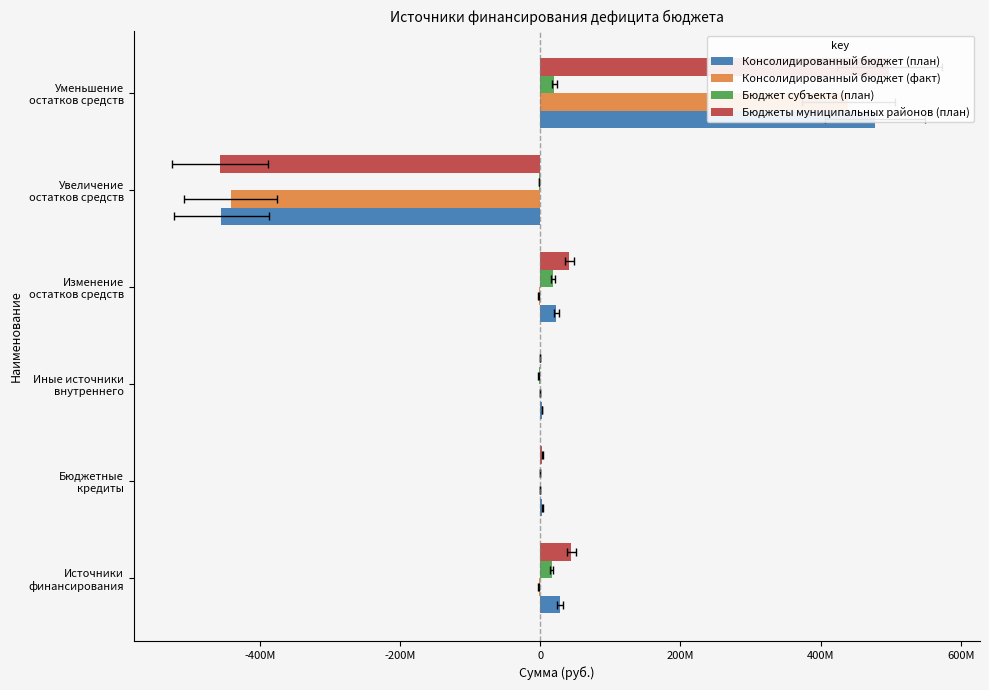

Which series changed the most between Источники финансирования and Бюджетные кредиты?

Бюджеты муниципальных районов (план)